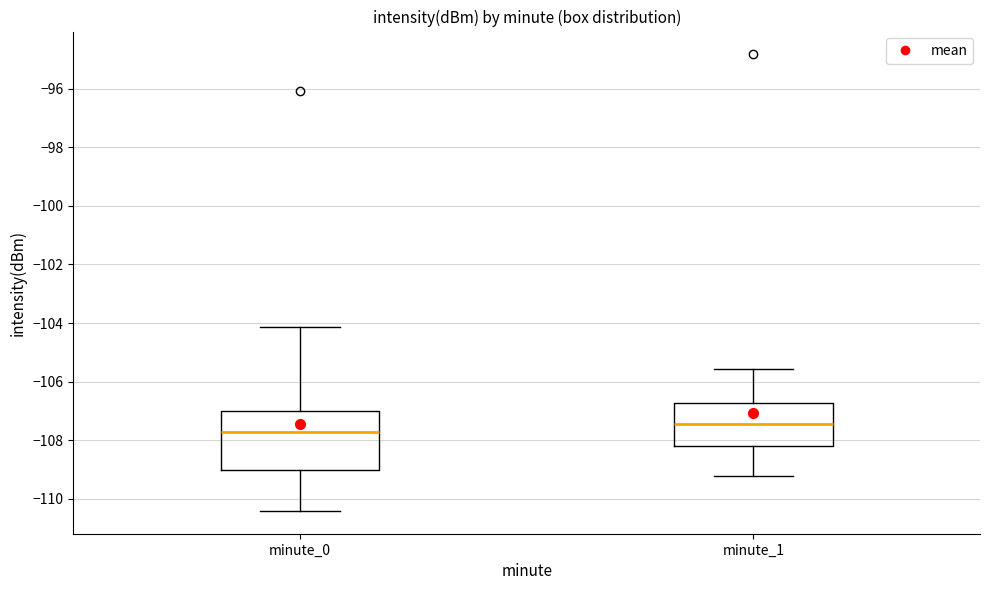

Where does the upper whisker of the box for minute_0 end on the y-axis? The values are not printed on the chart, so give them approximately, as read against the axis.

-104.2